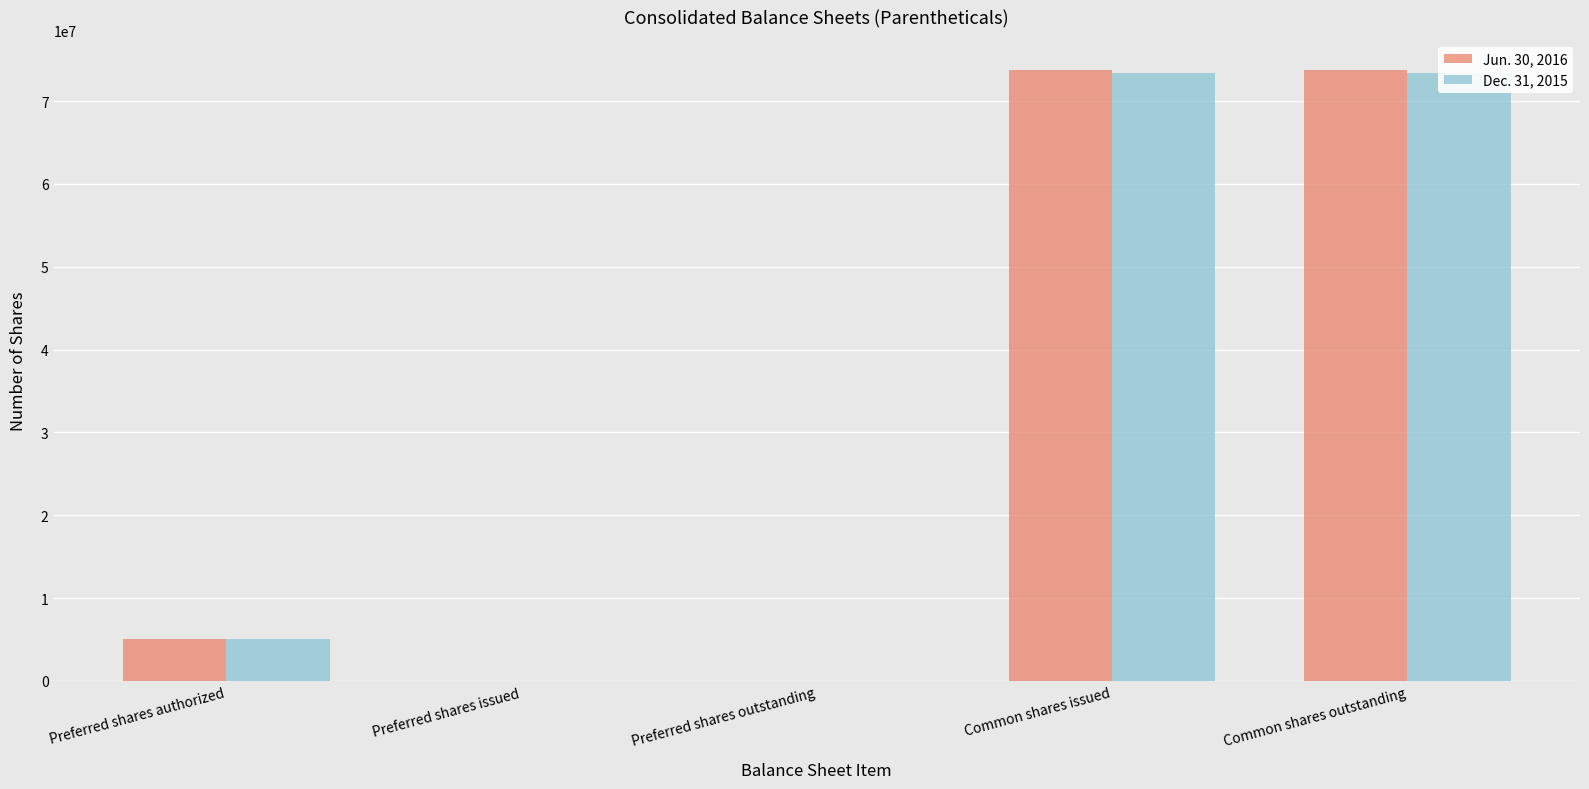

How many values in the Jun. 30, 2016 series exceed 5000000?

2